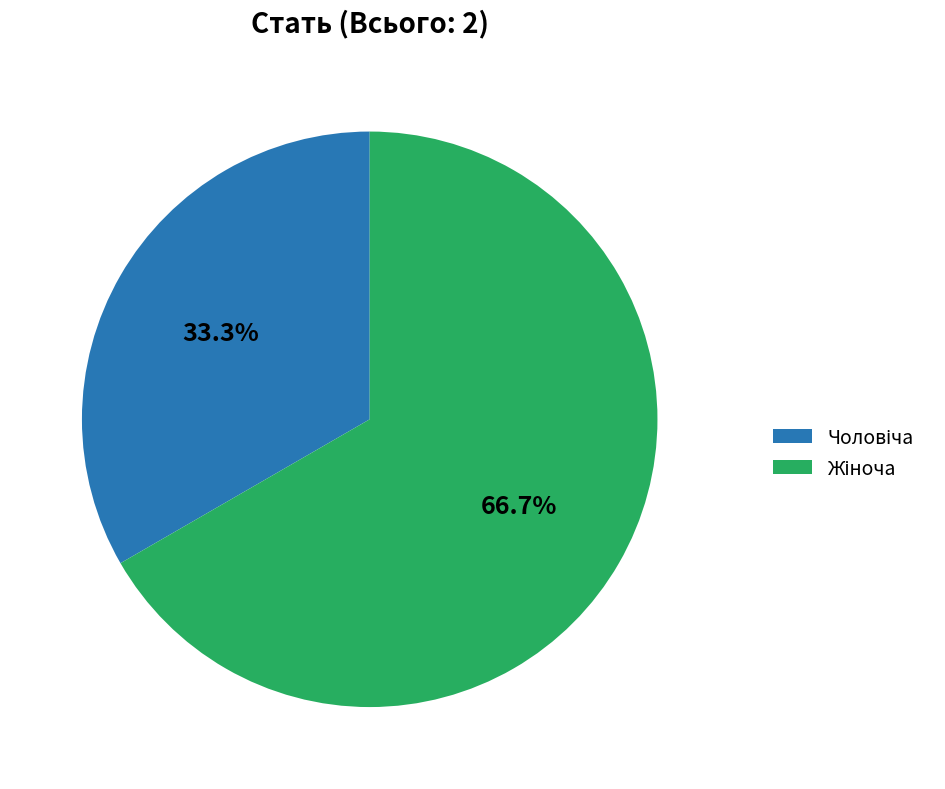

Does any single category account for the majority?

Yes